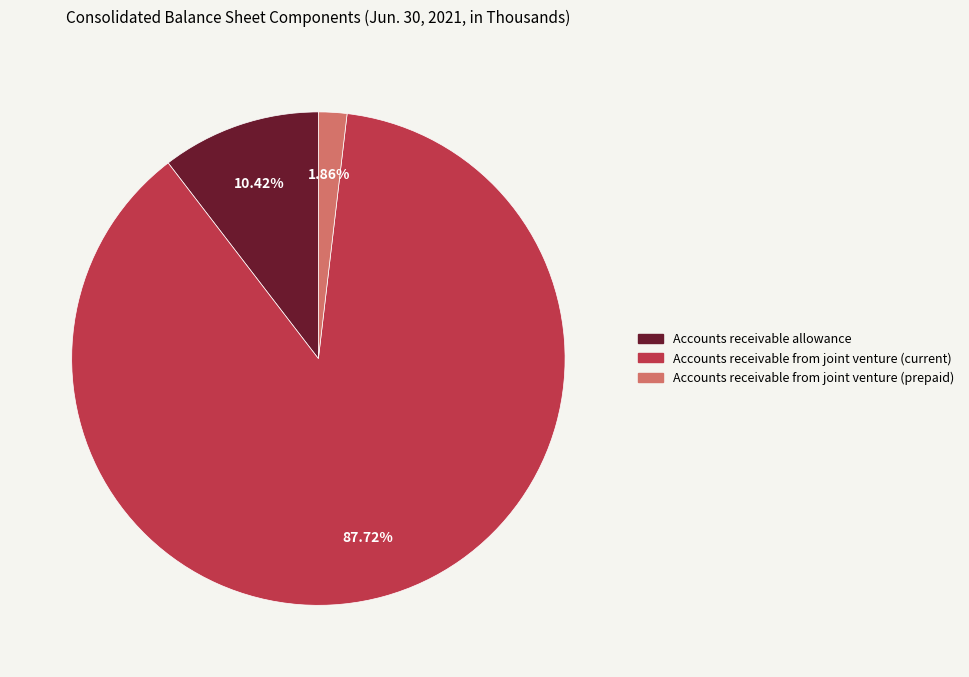

Which has a higher value, Accounts receivable from joint venture (current) or Accounts receivable from joint venture (prepaid)?

Accounts receivable from joint venture (current)